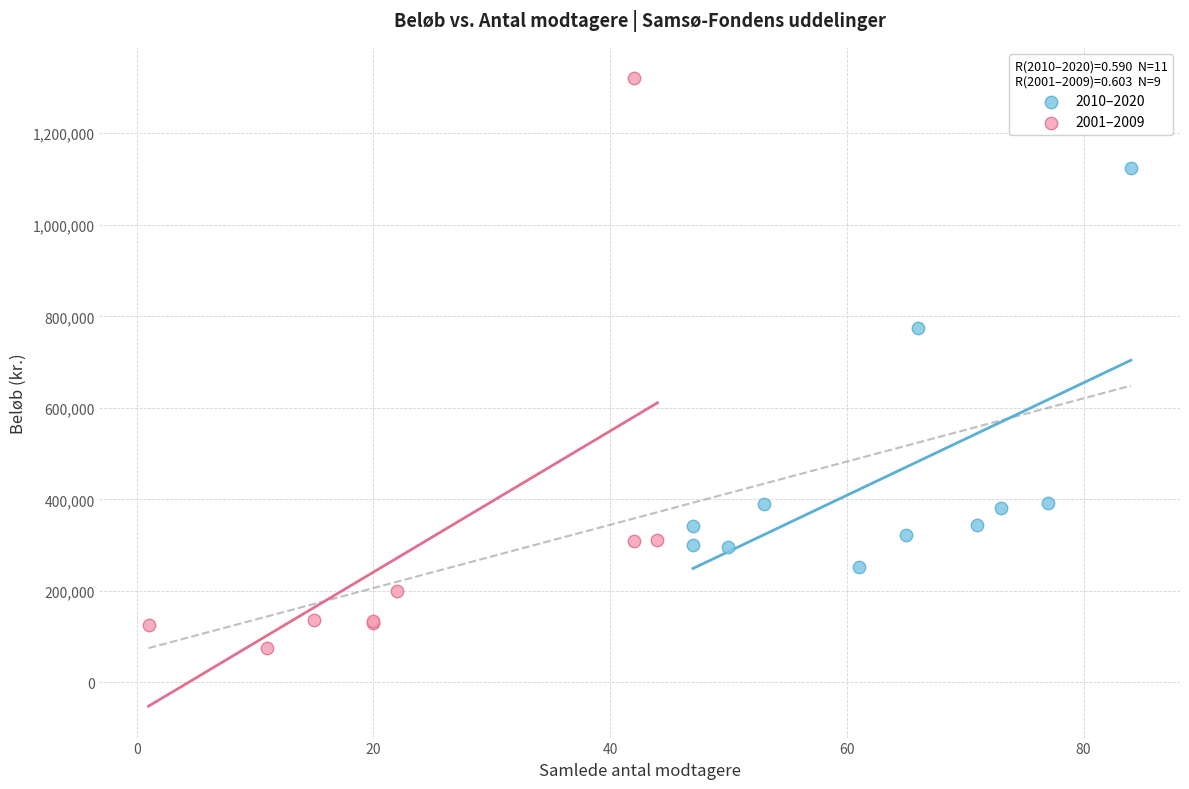

What are all the series names shown in the legend?

2010–2020, 2001–2009